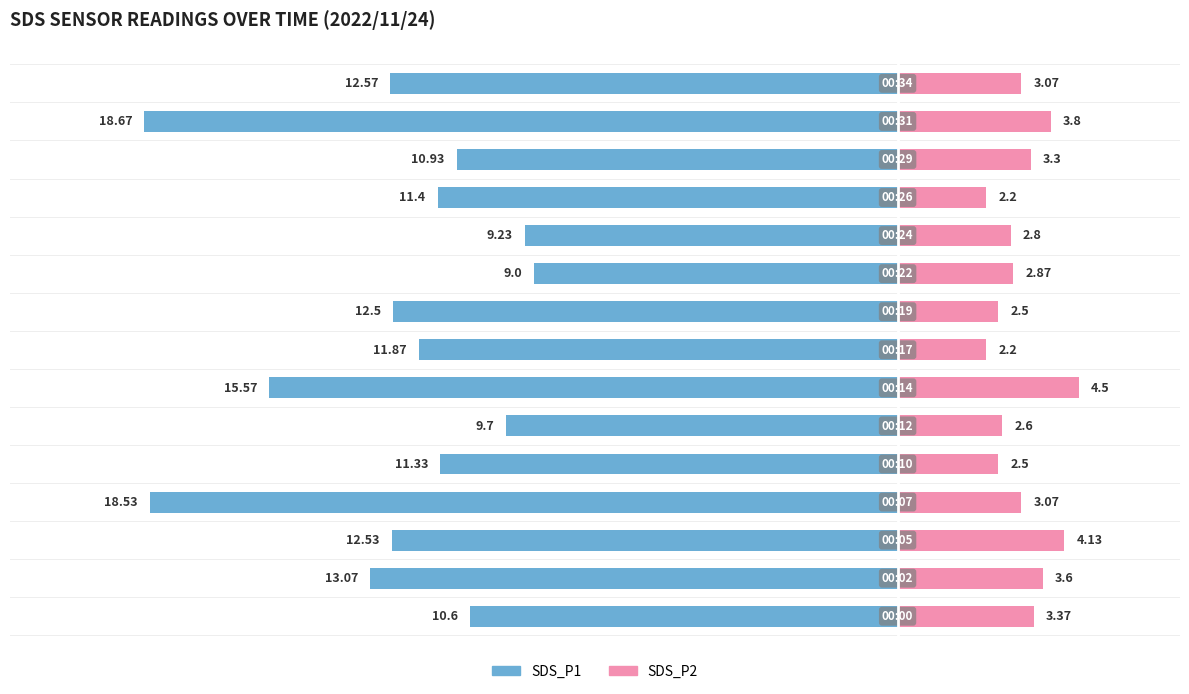

At how many categories does at least one series exceed -18?

15